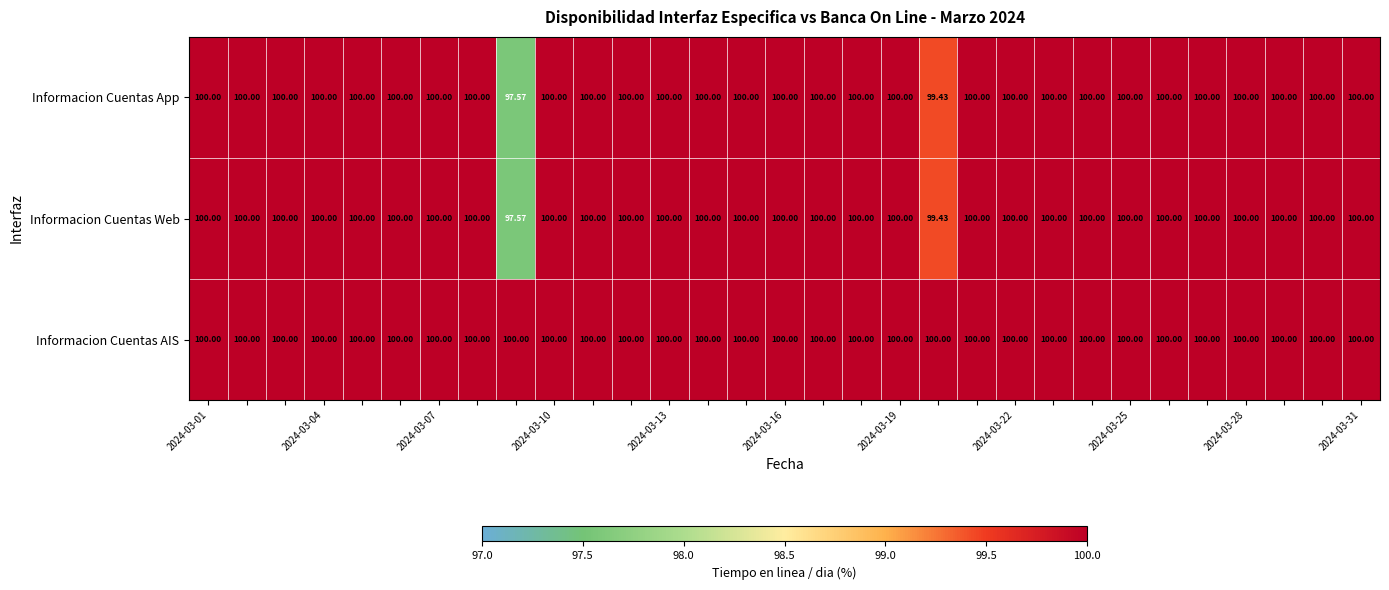

Which series has the largest total across all categories?

Informacion Cuentas AIS